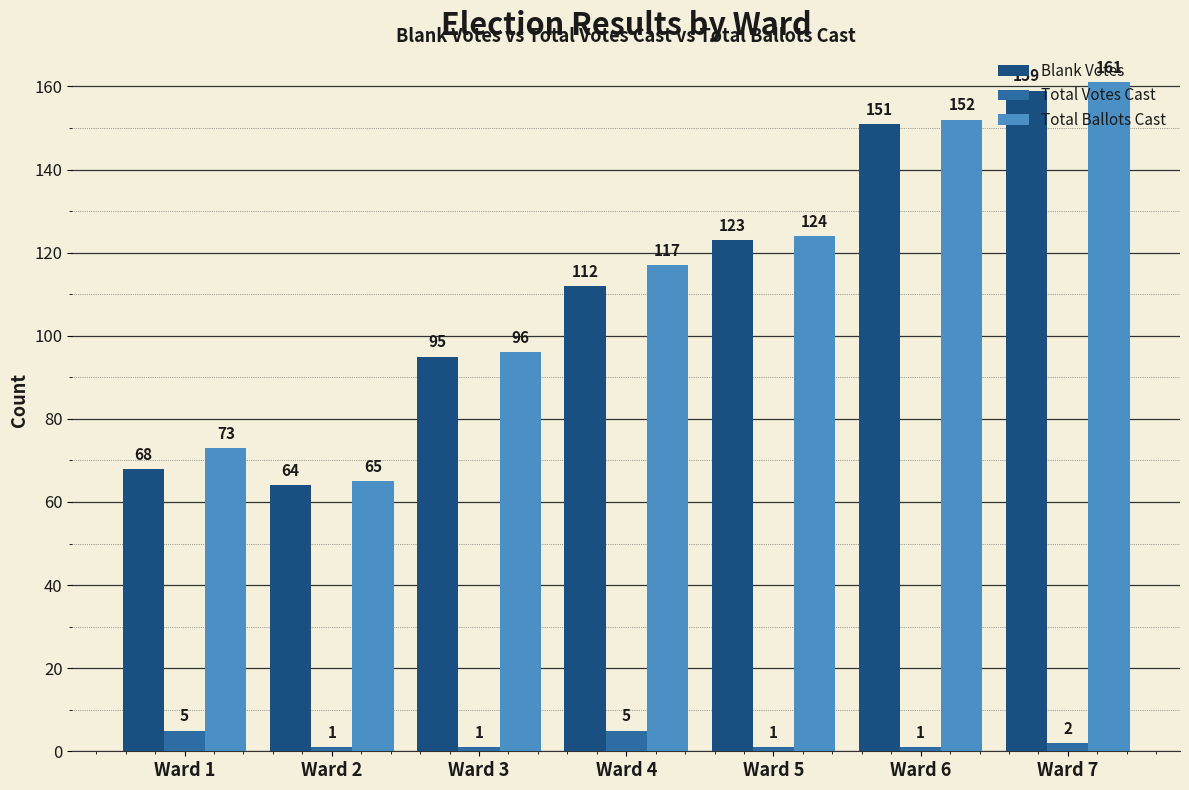

The value of Total Ballots Cast at Ward 7 is 161. True or false?

True